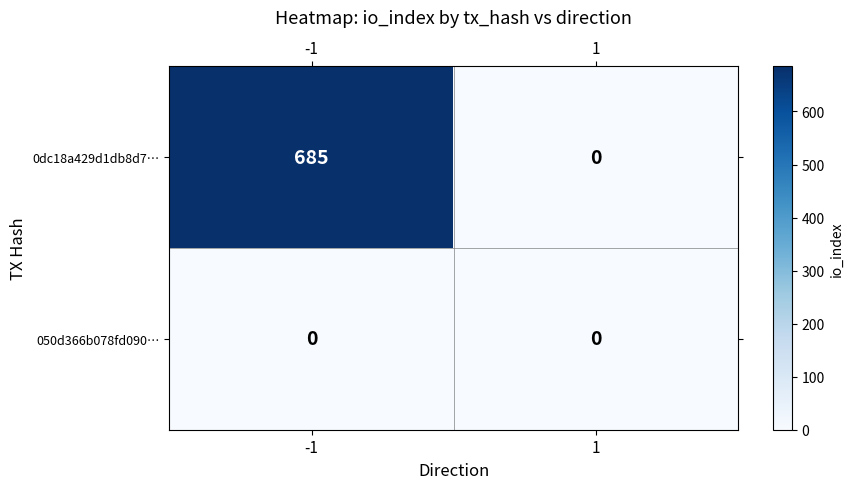

Between -1 and 1, which series saw the biggest shift?

0dc18a429d1db8d7…